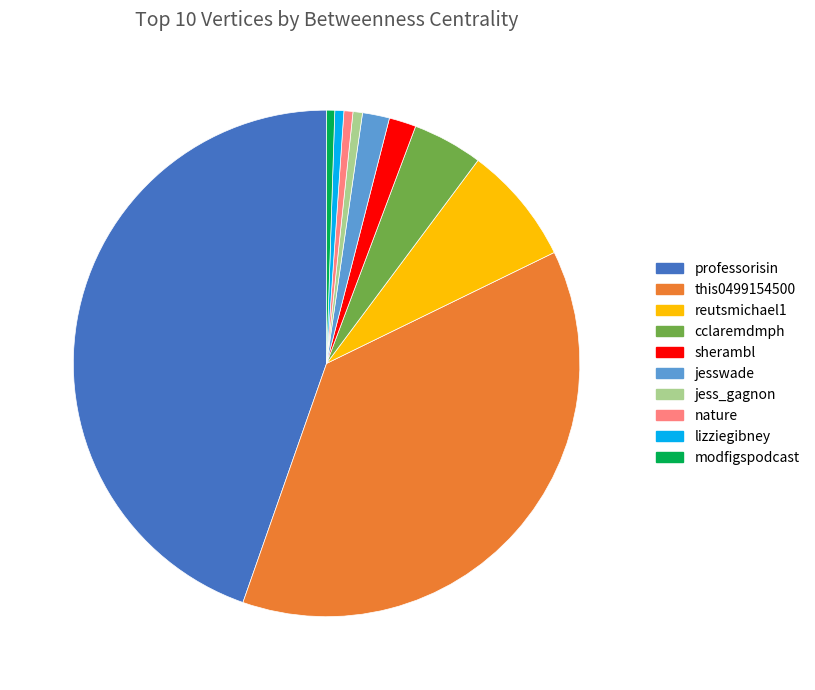

Which slice is the largest?

professorisin